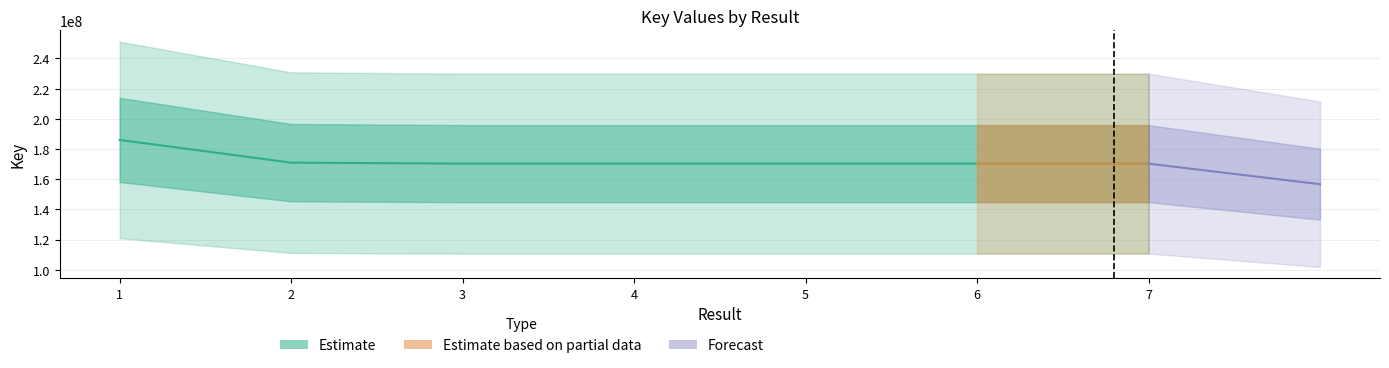

True or false: the data shows 170286427 at 6.

True